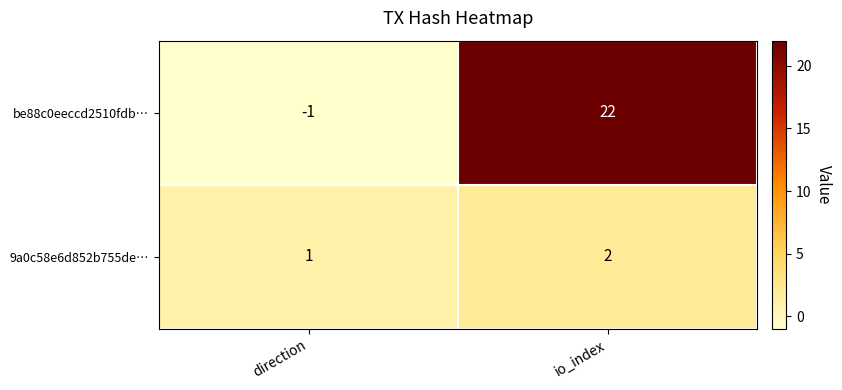

What is the approximate value of be88c0eeccd2510fdb… at io_index, to the nearest 5?

20